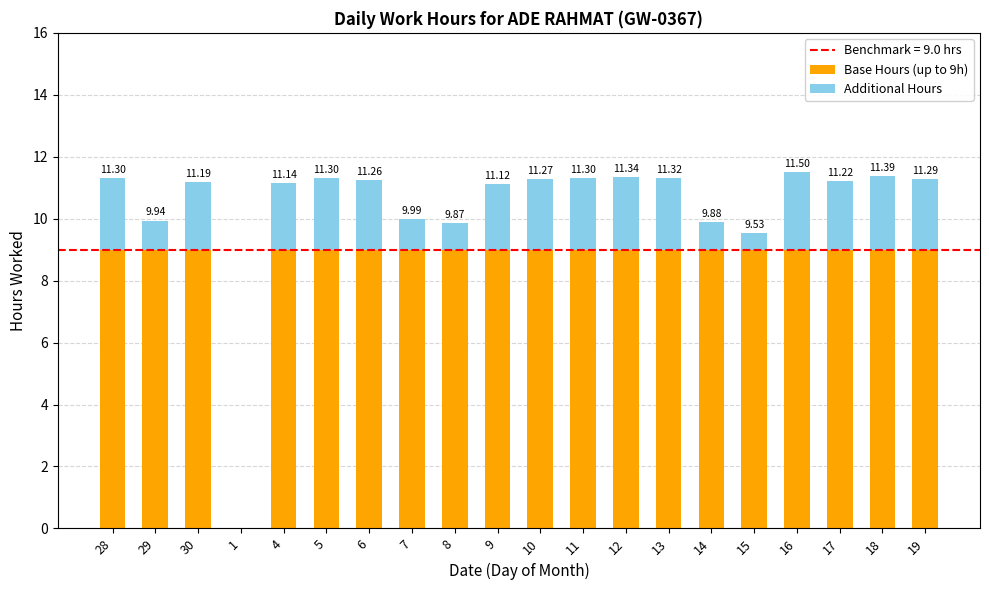

What is the total value across all series at 15?

9.5